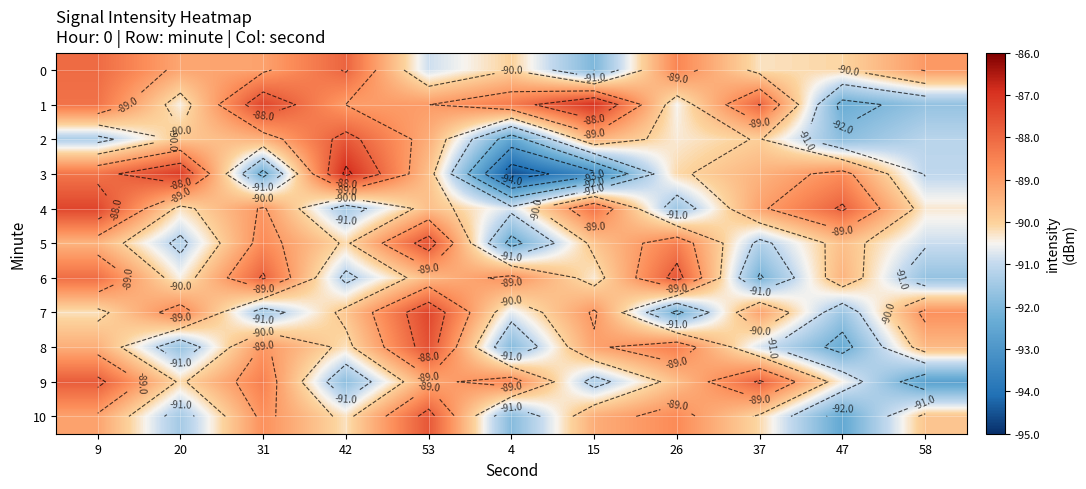

What is the minimum value shown in the chart?

-94.6